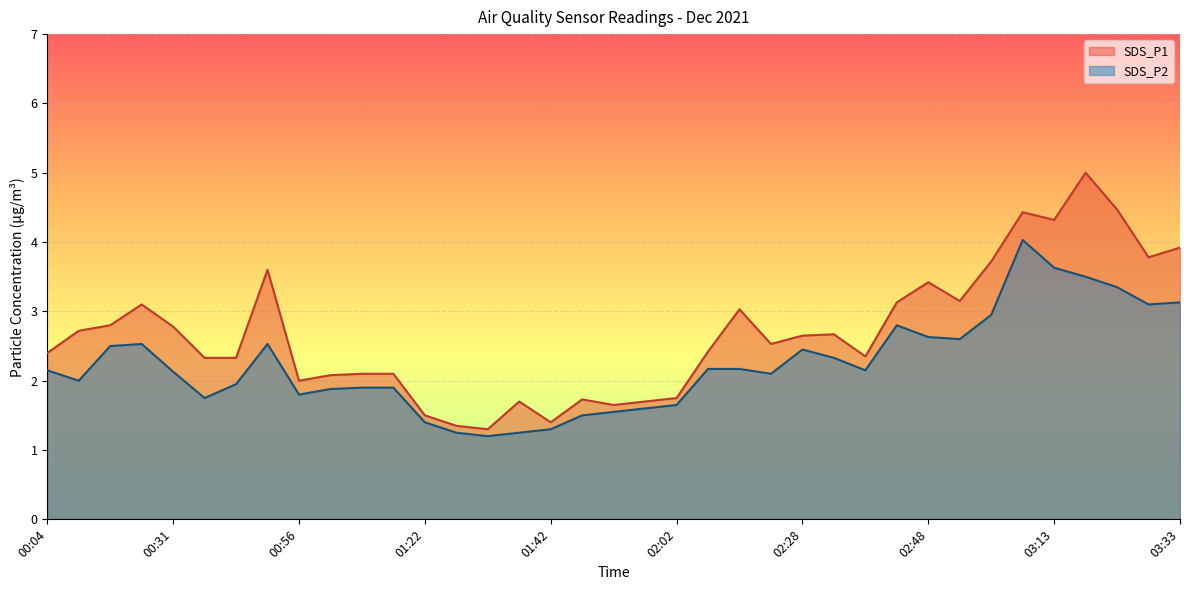

Reading left to right, extract all data points from this chart.

SDS_P1: 00:04=2.4	00:10=2.7	00:15=2.8	00:20=3.1	00:31=2.8	00:36=2.3	00:41=2.3	00:51=3.6	00:56=2.0	01:01=2.1	01:07=2.1	01:17=2.1	01:22=1.5	01:27=1.4	01:32=1.3	01:37=1.7	01:42=1.4	01:47=1.7	01:52=1.6	01:57=1.7	02:02=1.8	02:12=2.4	02:18=3.0	02:23=2.5	02:28=2.6	02:33=2.7	02:38=2.4	02:43=3.1	02:48=3.4	02:53=3.1	02:58=3.7	03:08=4.4	03:13=4.3	03:18=5.0	03:23=4.5	03:28=3.8	03:33=3.9
SDS_P2: 00:04=2.1	00:10=2.0	00:15=2.5	00:20=2.5	00:31=2.1	00:36=1.8	00:41=1.9	00:51=2.5	00:56=1.8	01:01=1.9	01:07=1.9	01:17=1.9	01:22=1.4	01:27=1.2	01:32=1.2	01:37=1.2	01:42=1.3	01:47=1.5	01:52=1.6	01:57=1.6	02:02=1.6	02:12=2.2	02:18=2.2	02:23=2.1	02:28=2.5	02:33=2.3	02:38=2.1	02:43=2.8	02:48=2.6	02:53=2.6	02:58=3.0	03:08=4.0	03:13=3.6	03:18=3.5	03:23=3.4	03:28=3.1	03:33=3.1